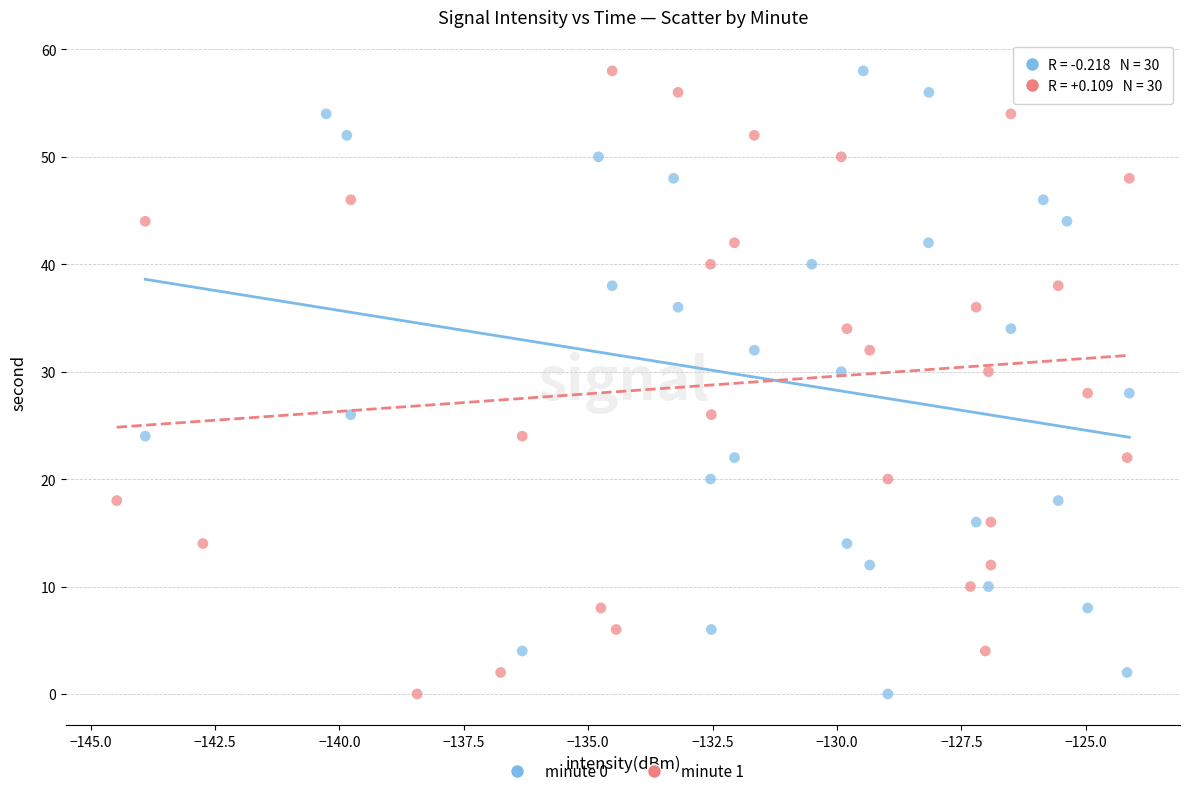

What are all the series names shown in the legend?

minute 0, minute 1